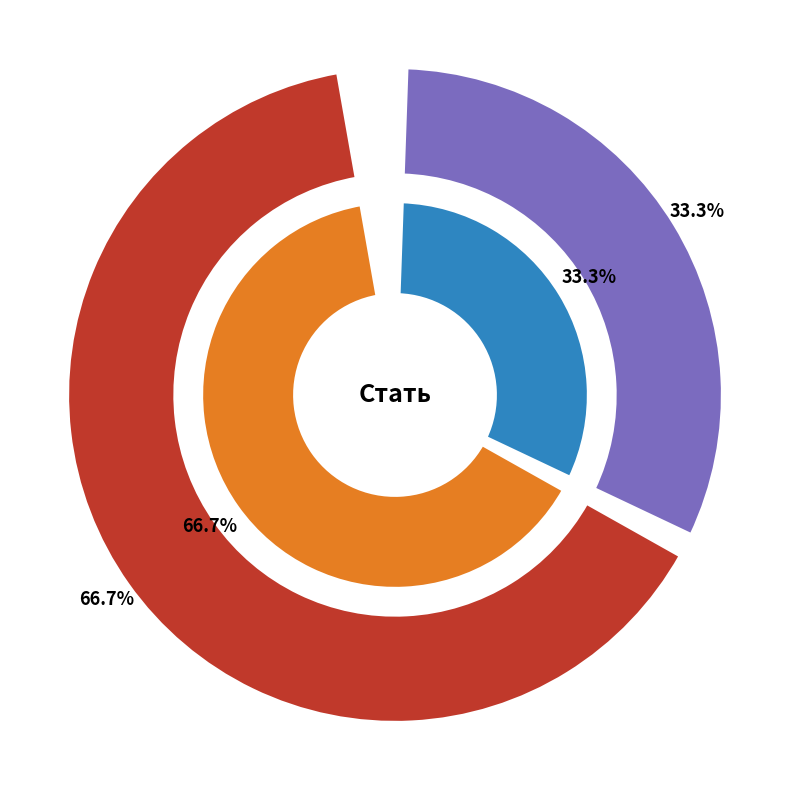

To the nearest percent, what is the combined percentage of Чоловіча and Жіноча?

100%